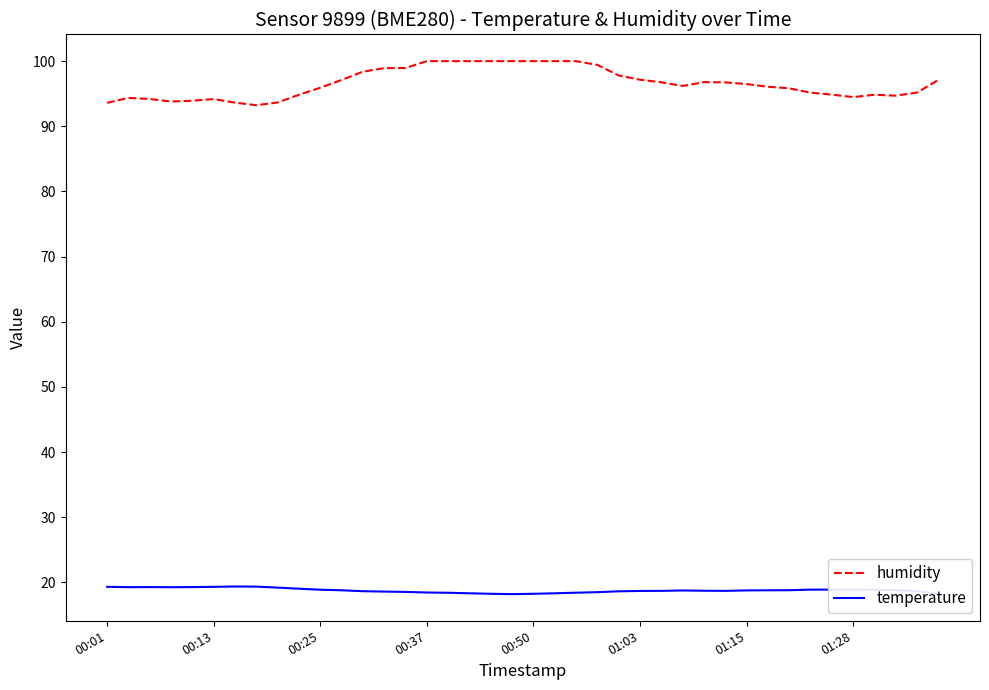

What is the average value of the temperature series?

18.8